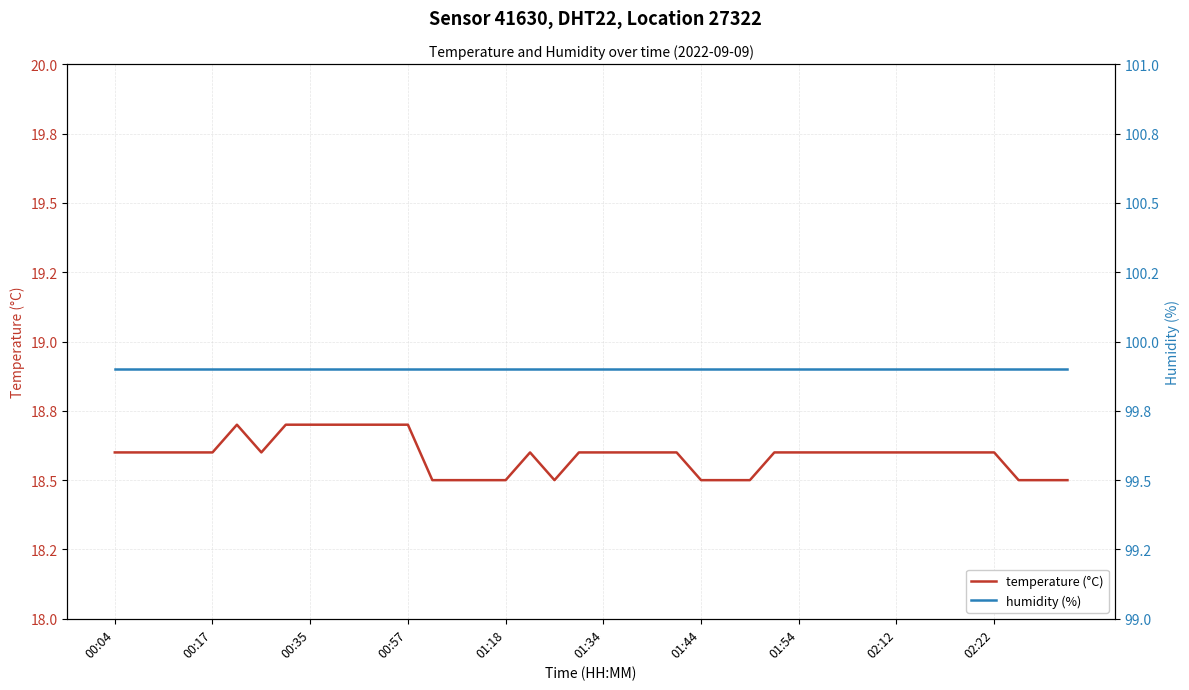

Does the chart have visible grid lines?

Yes